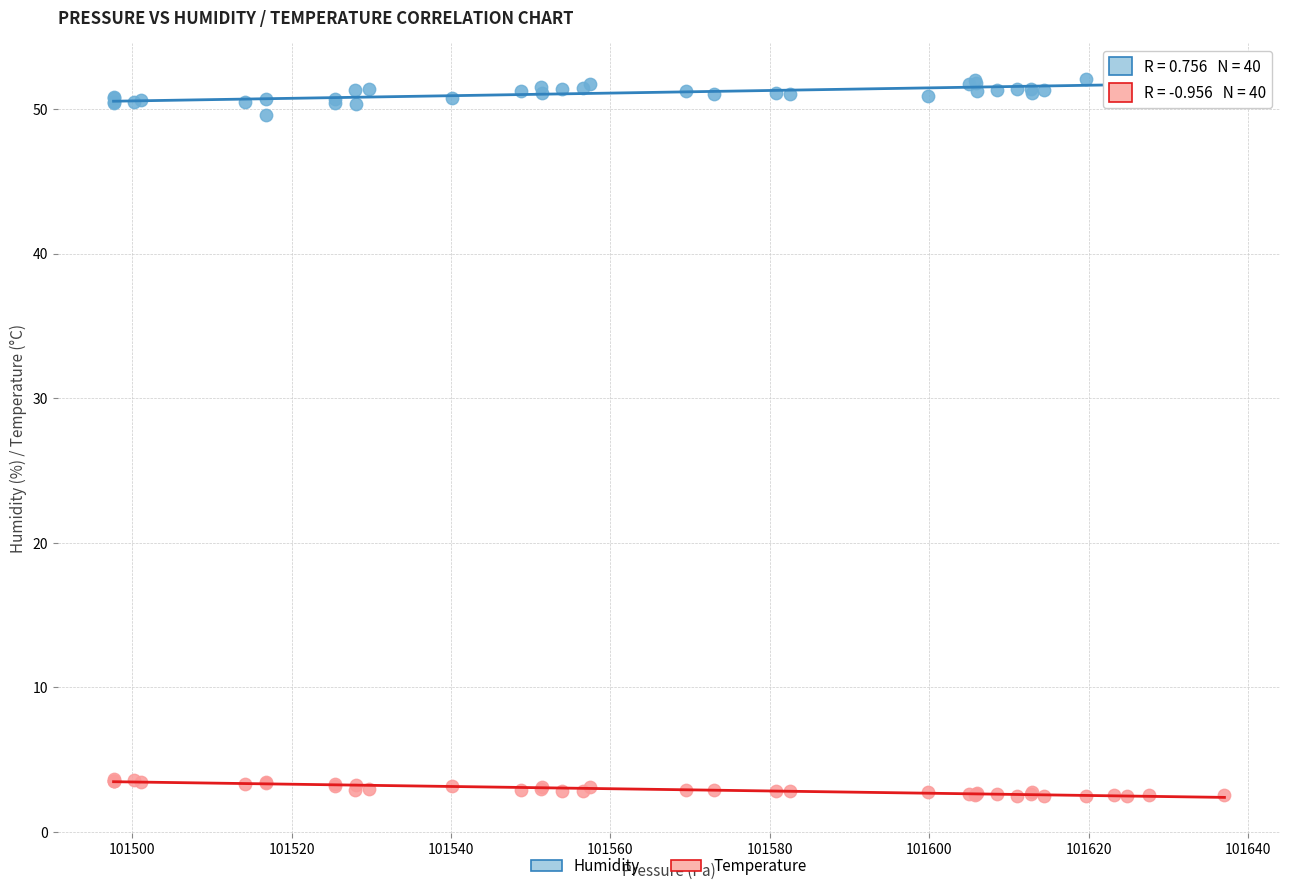

Across all series, what Y value is closest to 27?

49.6